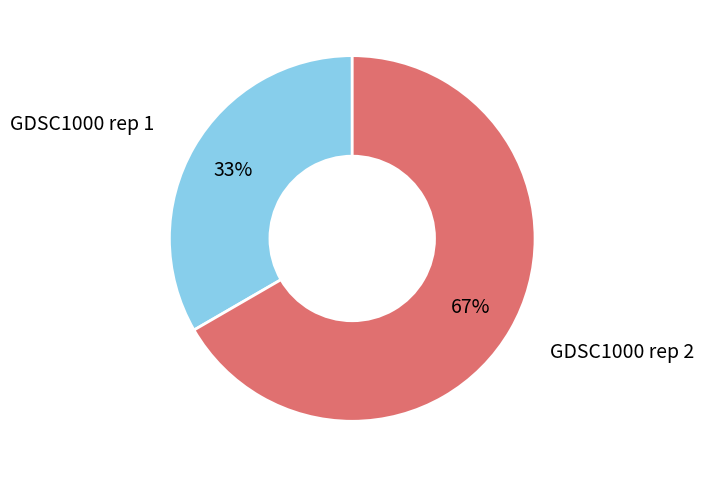

Does any single category account for the majority?

Yes